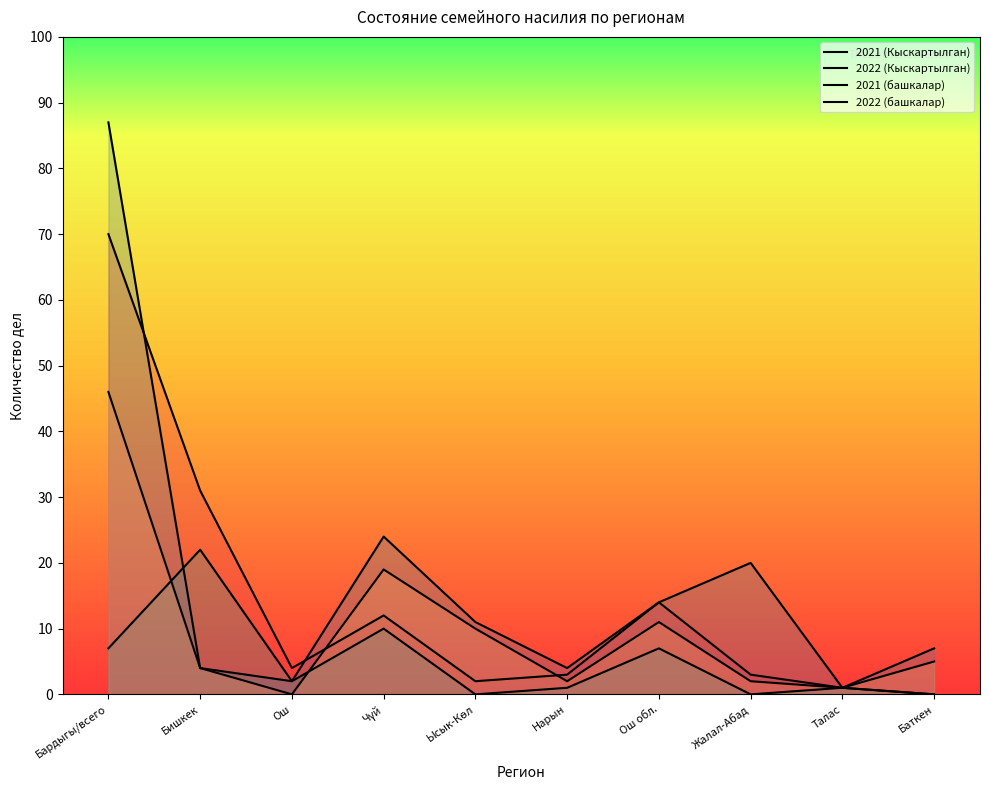

What is the value of the 2022 (Кыскартылган) point at the 3rd from the left?

2